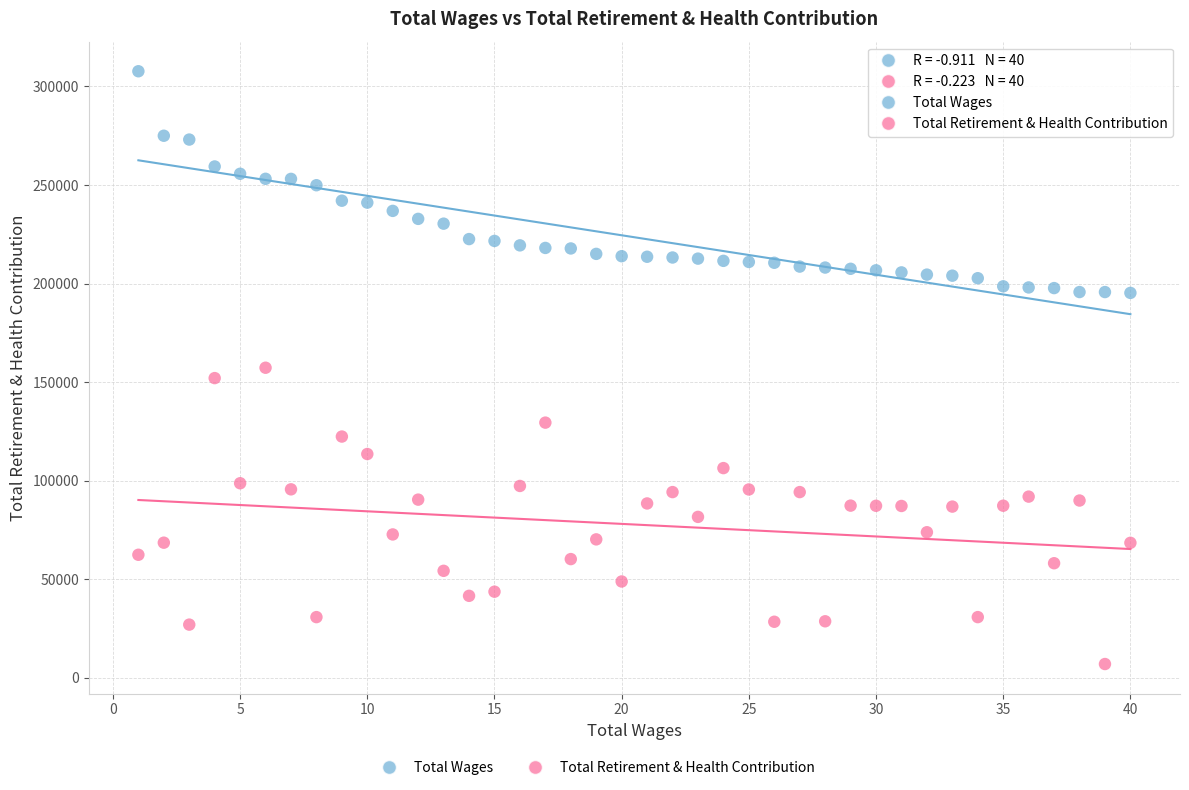

Across all data points, what is the range of Y values (max minus min)?

300745.0